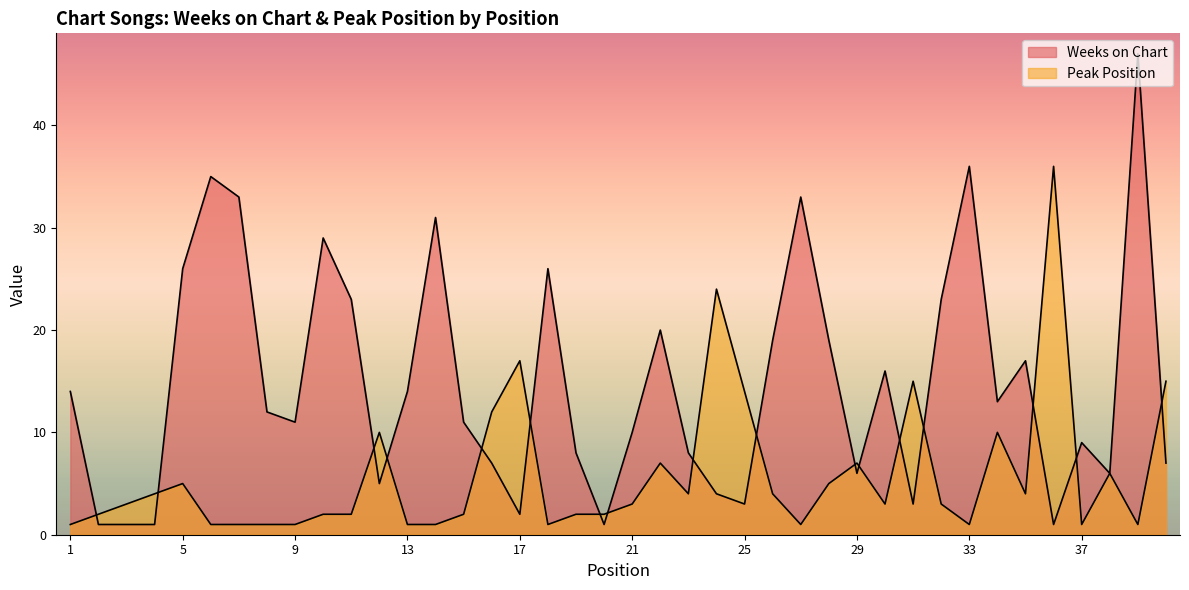

After their last crossing, which series has the higher values: Peak Position or Weeks on Chart?

Peak Position